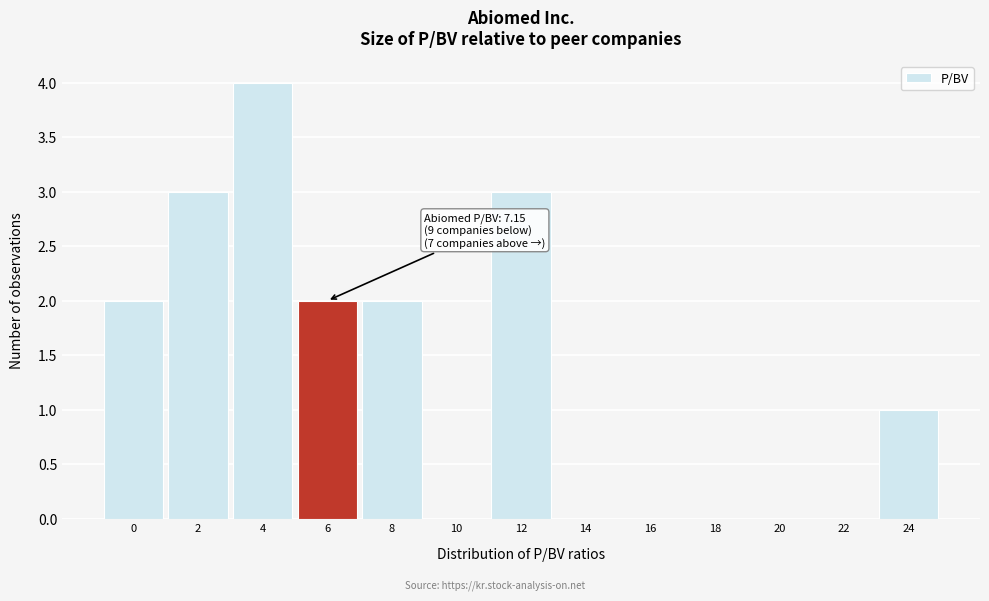

Reading left to right, list all the values displayed in this chart.

0=2	2=3	4=4	6=2	8=2	10=0	12=3	14=0	16=0	18=0	20=0	22=0	24=1